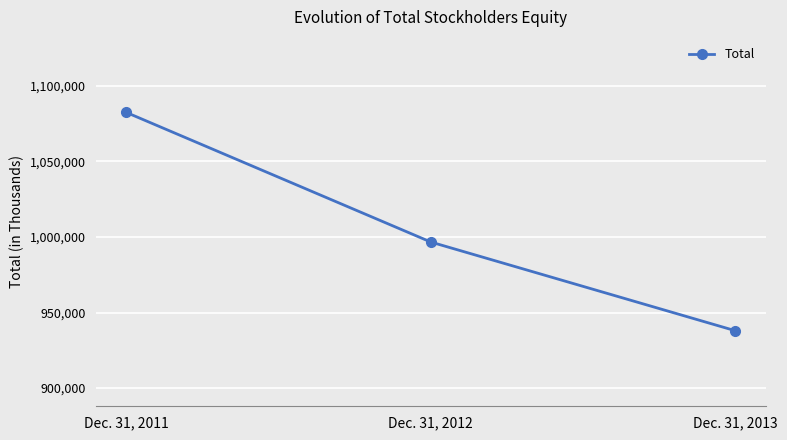

What is the average value?

1005670